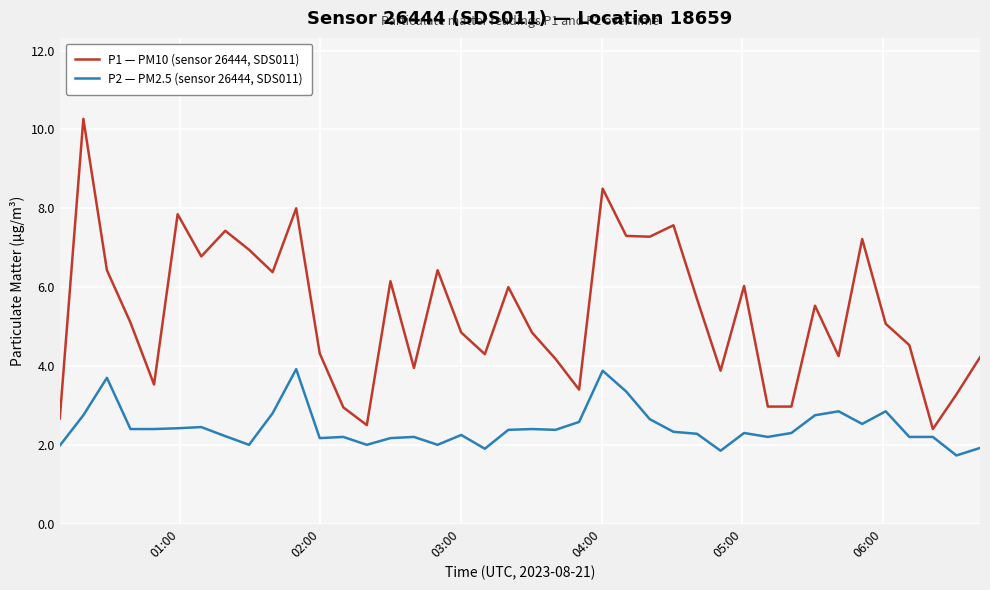

What is the minimum value for P1 — PM10 (sensor 26444, SDS011)?

2.4